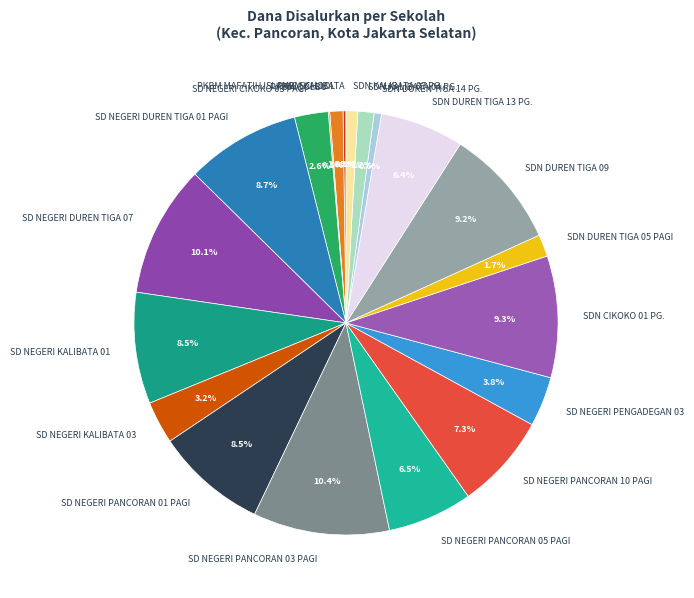

What is the total percentage of SD NEGERI PANCORAN 01 PAGI and SD NEGERI CIKOKO 03 PAGI?

11.1%